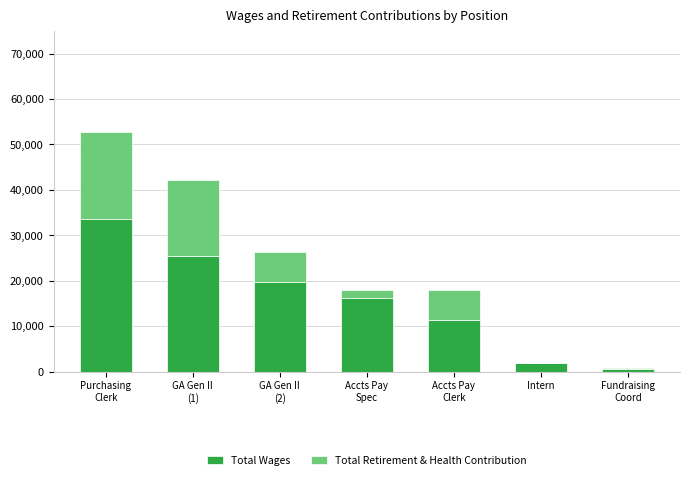

What is the maximum value for Total Wages?

33513